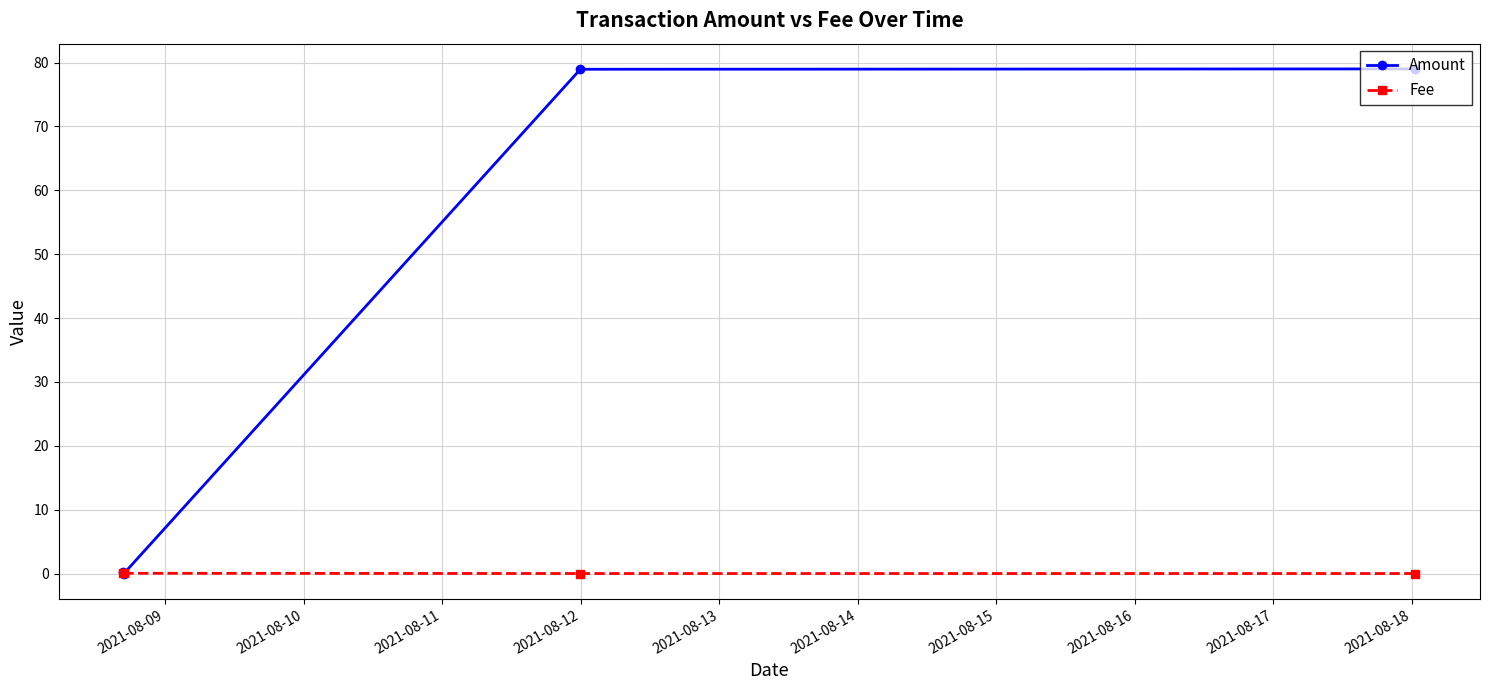

How many lines are shown in the chart?

2